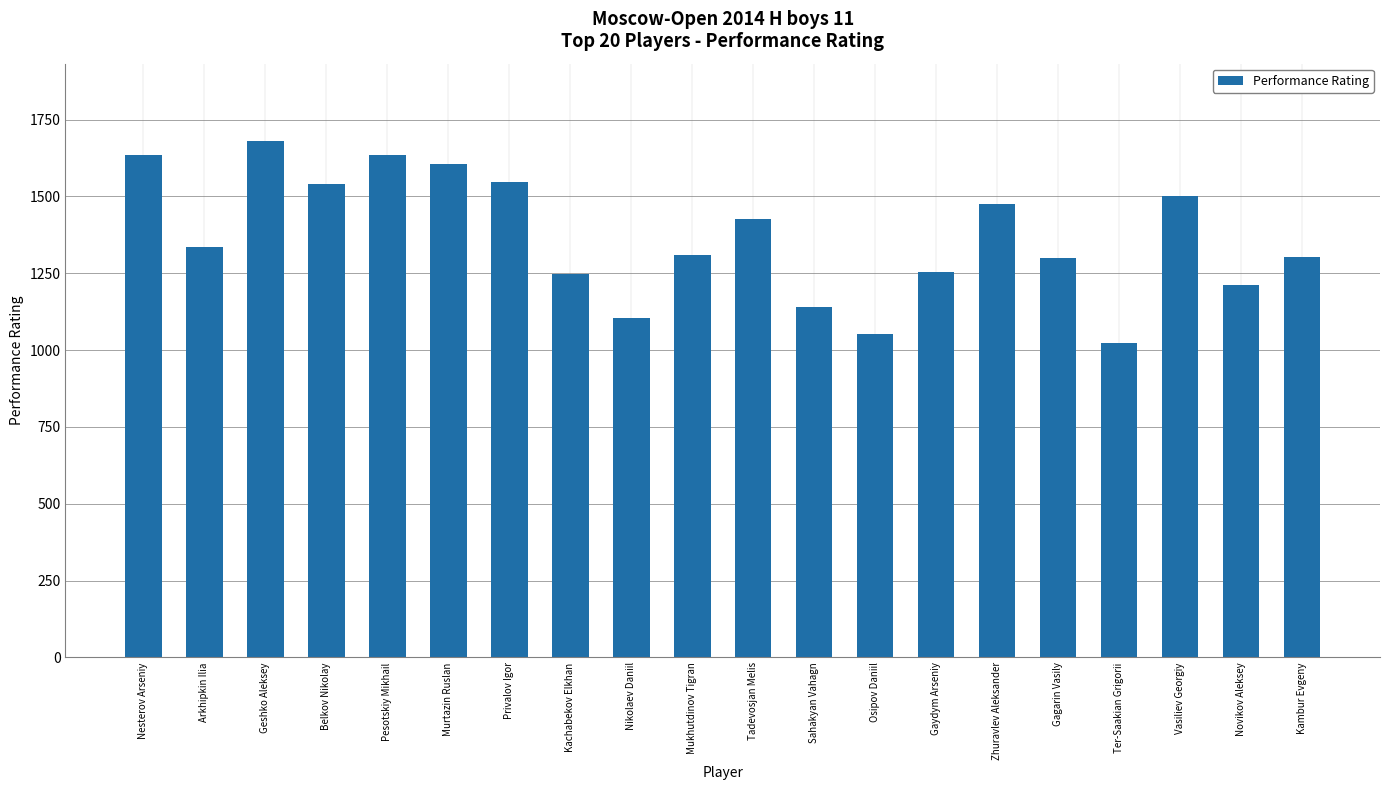

What is the sum of all values?

27321